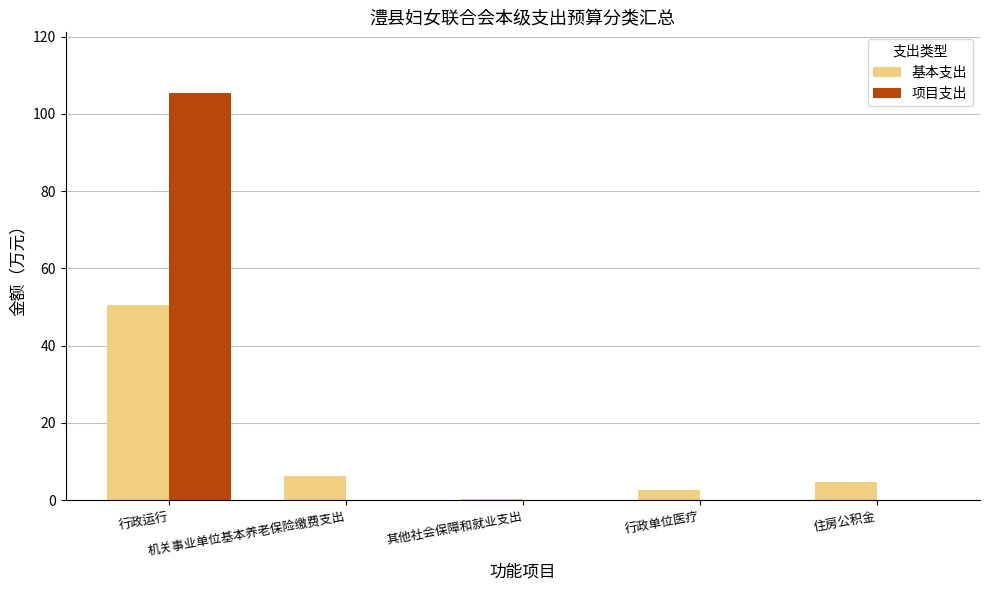

What is the difference between the 基本支出 values at 其他社会保障和就业支出 and 机关事业单位基本养老保险缴费支出?

5.8